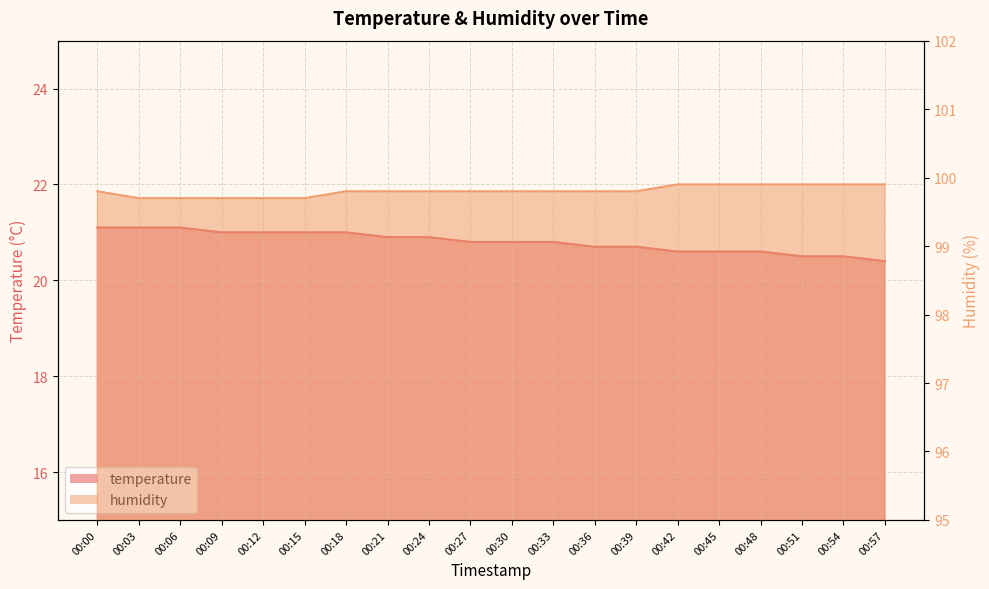

What are all the series names shown in the legend?

temperature, humidity